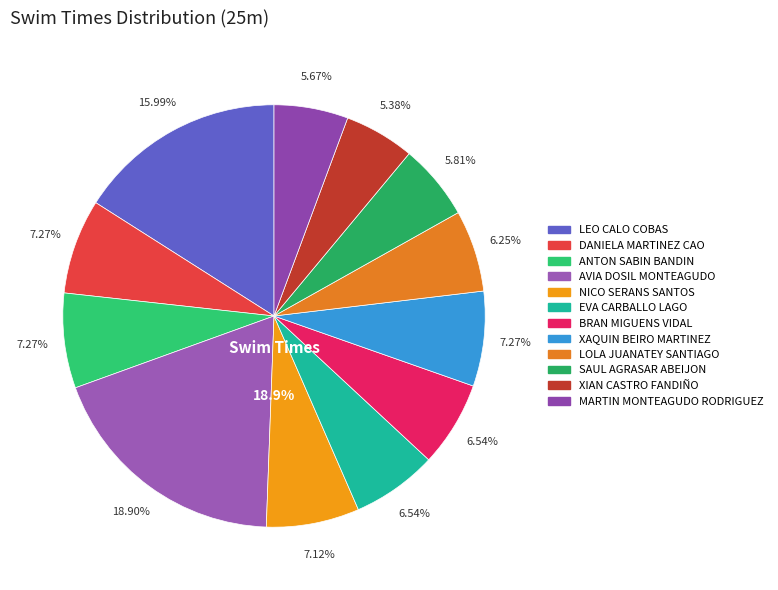

To the nearest percent, what is the combined percentage of DANIELA MARTINEZ CAO and LOLA JUANATEY SANTIAGO?

14%